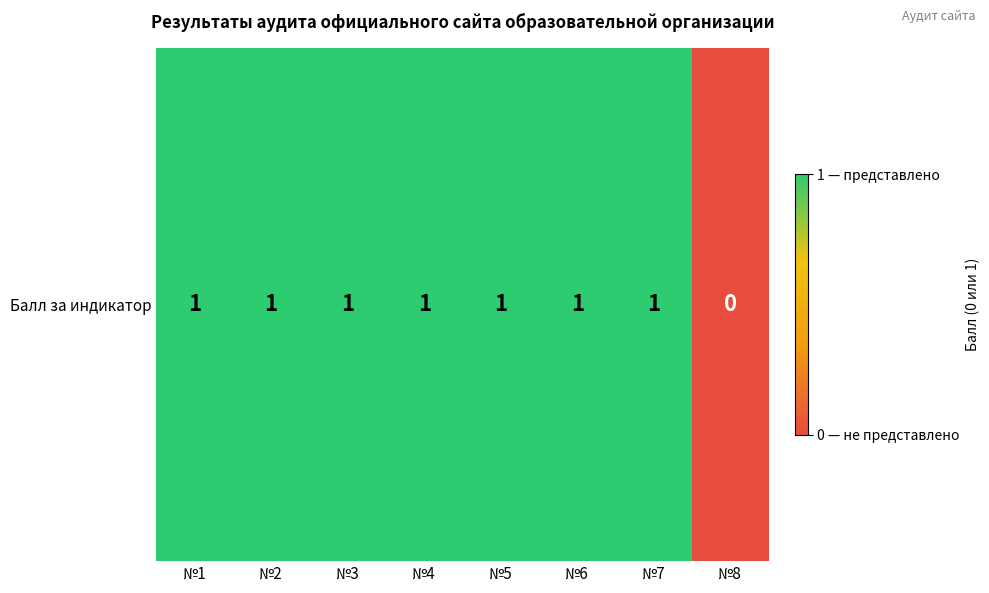

The chart shows a value of 0 at №1. True or false?

False